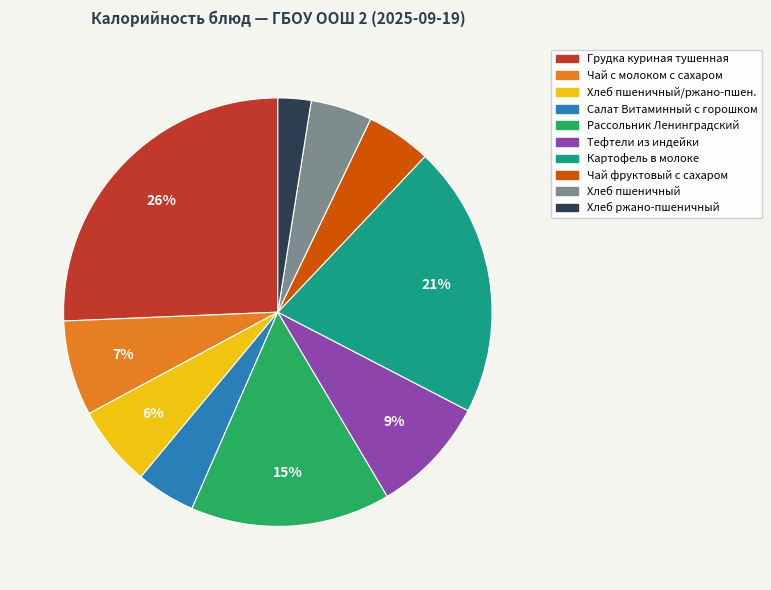

To the nearest percent, what is the average slice percentage?

10%